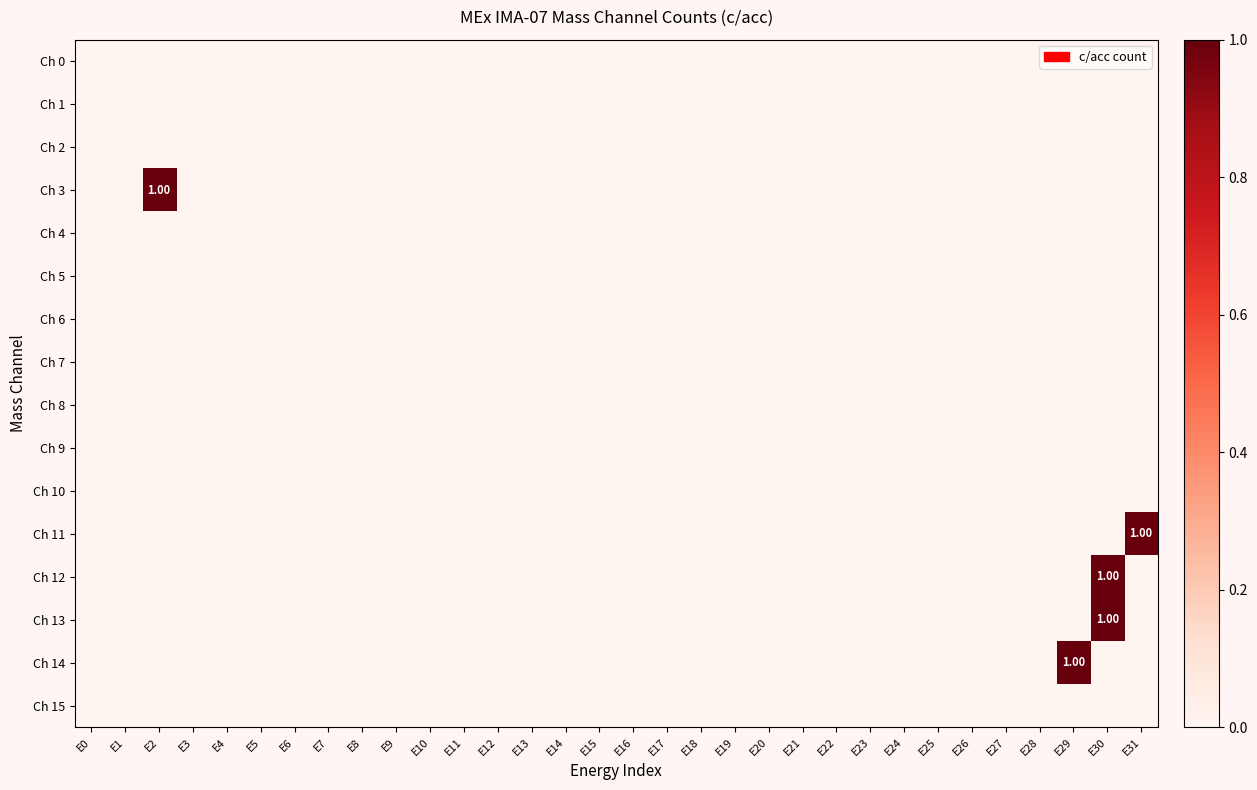

Which label corresponds to the smallest value in the chart?

E0